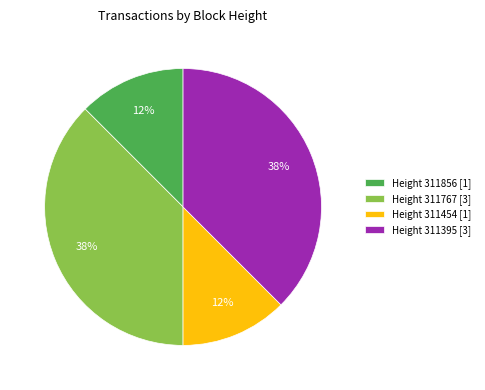

Approximately how many times larger is the value at Height 311856 [1] compared to Height 311454 [1]?

1.0